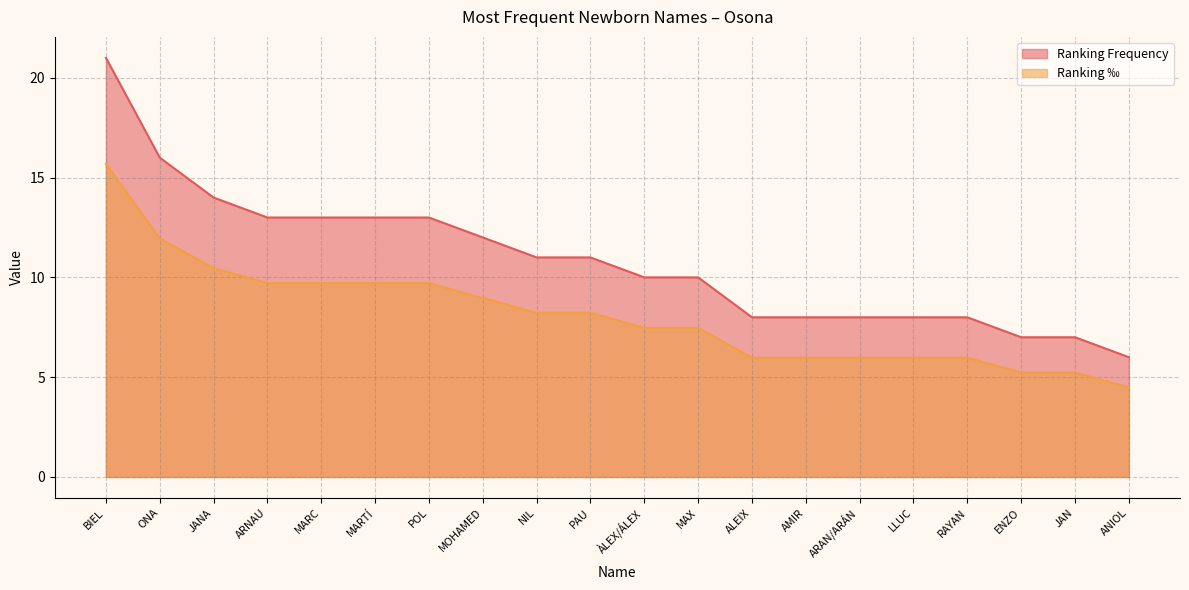

What is the label of the 10th point from the left?

PAU